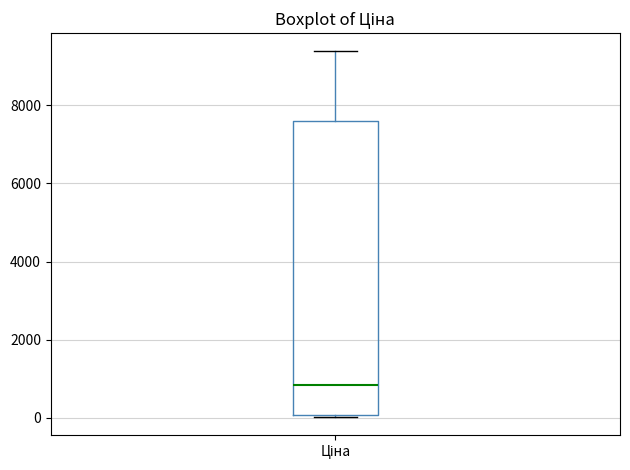

Where is the upper edge of the box for Ціна on the y-axis? The values are not printed on the chart, so give them approximately, as read against the axis.

7600